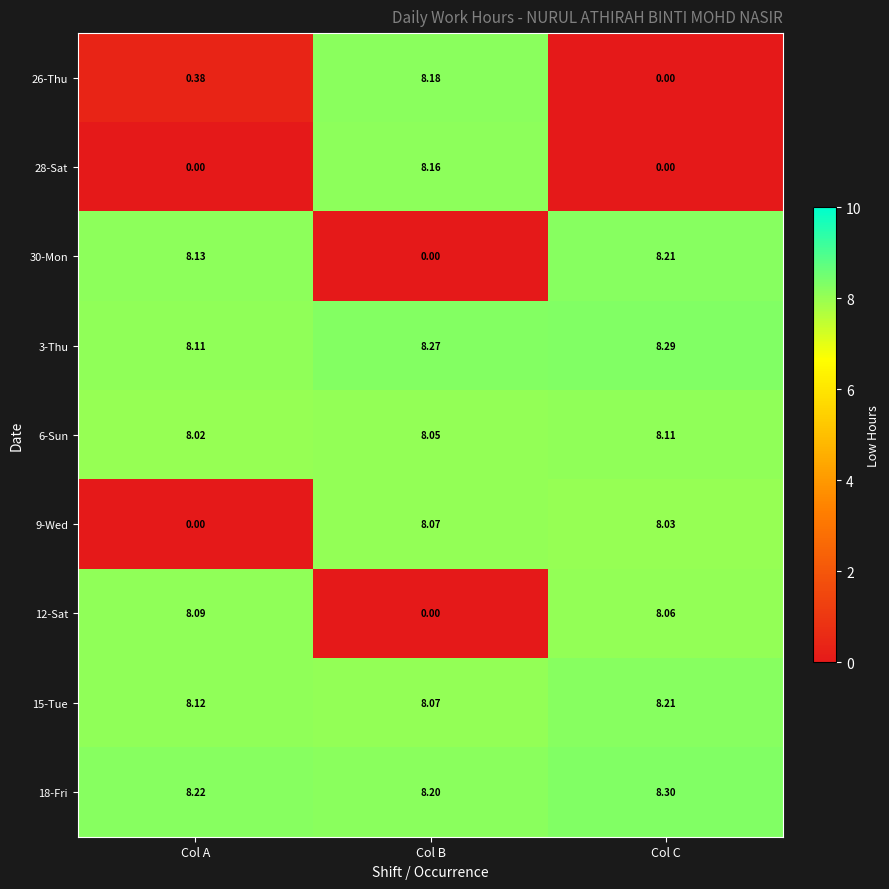

At which category is the sum across all series the highest?

Col C